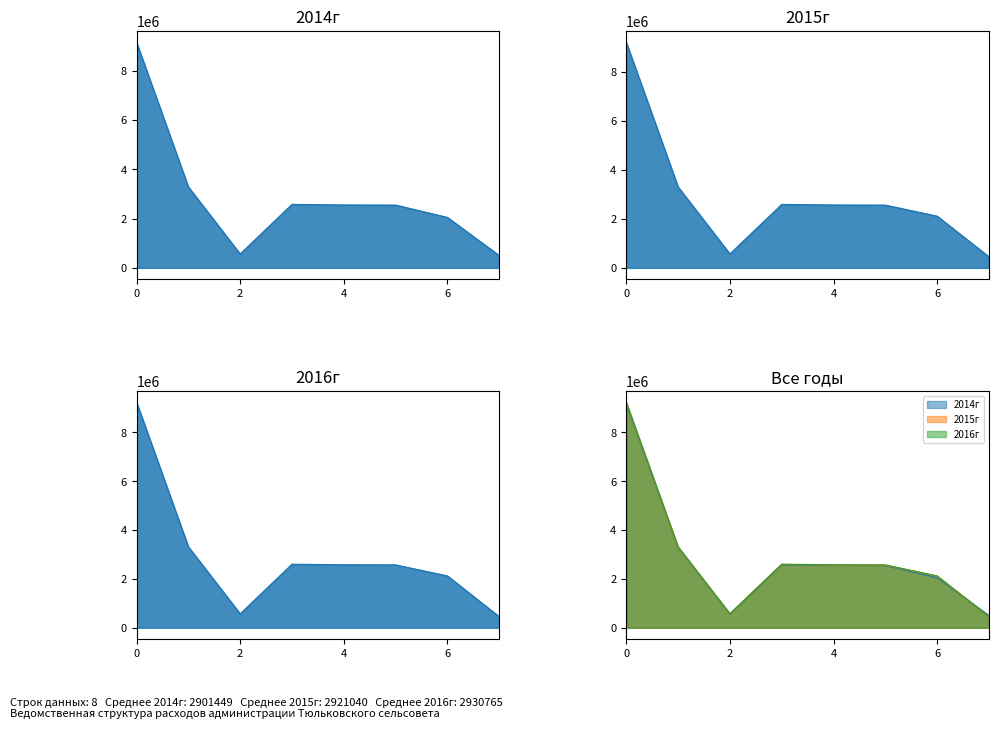

Between which two adjacent categories do 2015г and 2014г first intersect?

Расходы на выплаты персоналу and Закупка товаров, работ и услуг